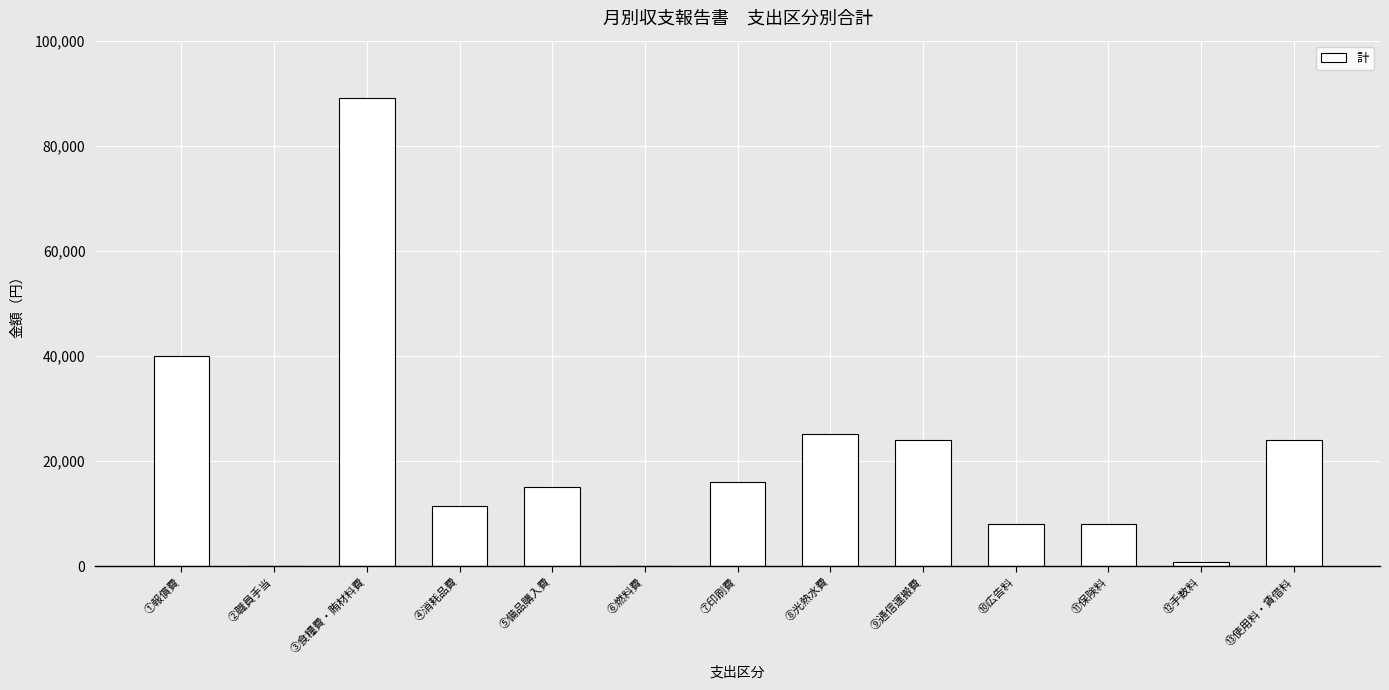

What is the change in value from ③食糧費・賄材料費 to ⑤備品購入費?

-74000